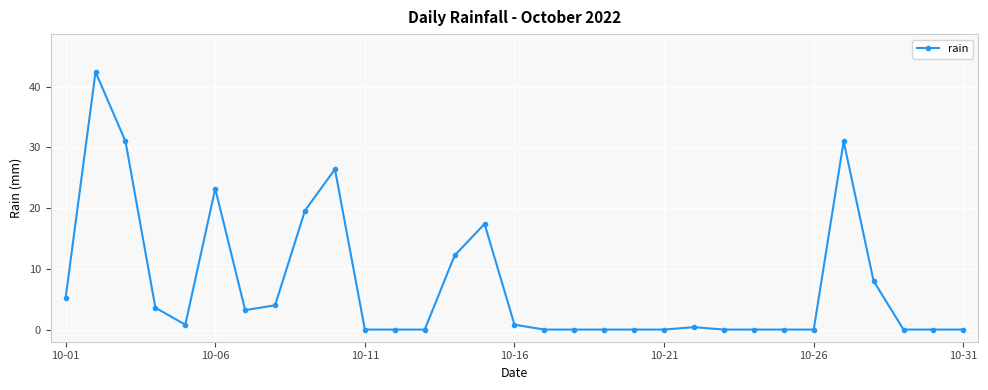

What is the maximum value shown in the chart?

42.4